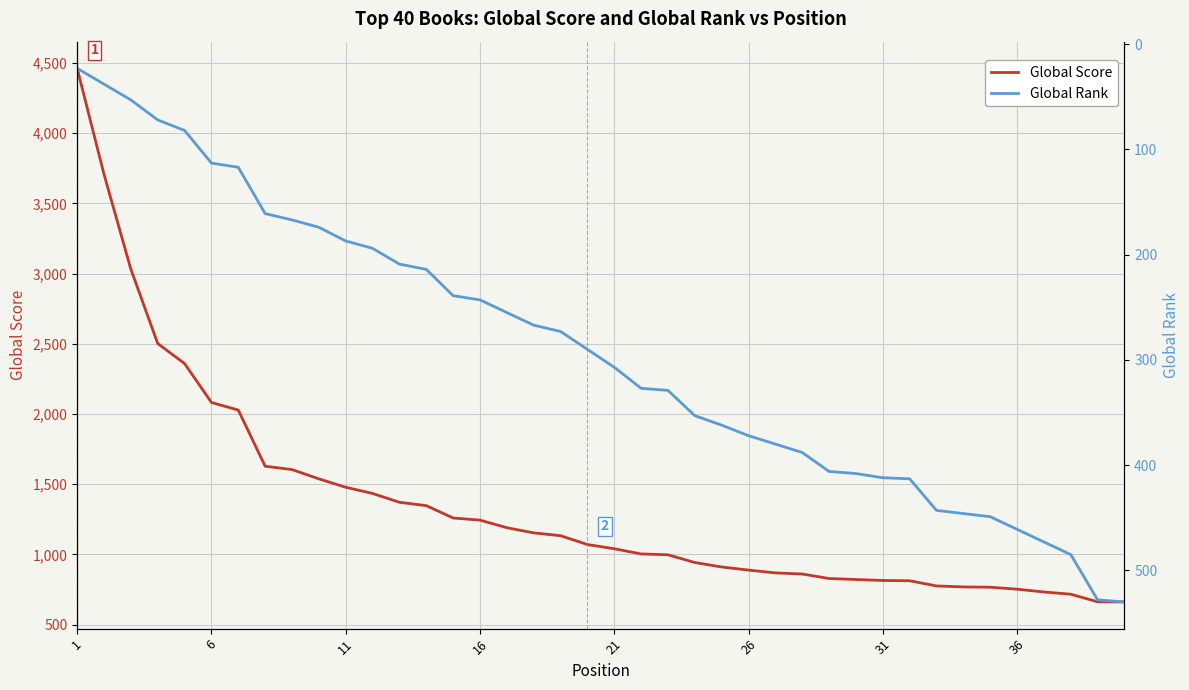

What are all the series names shown in the legend?

Global Score, Global Rank